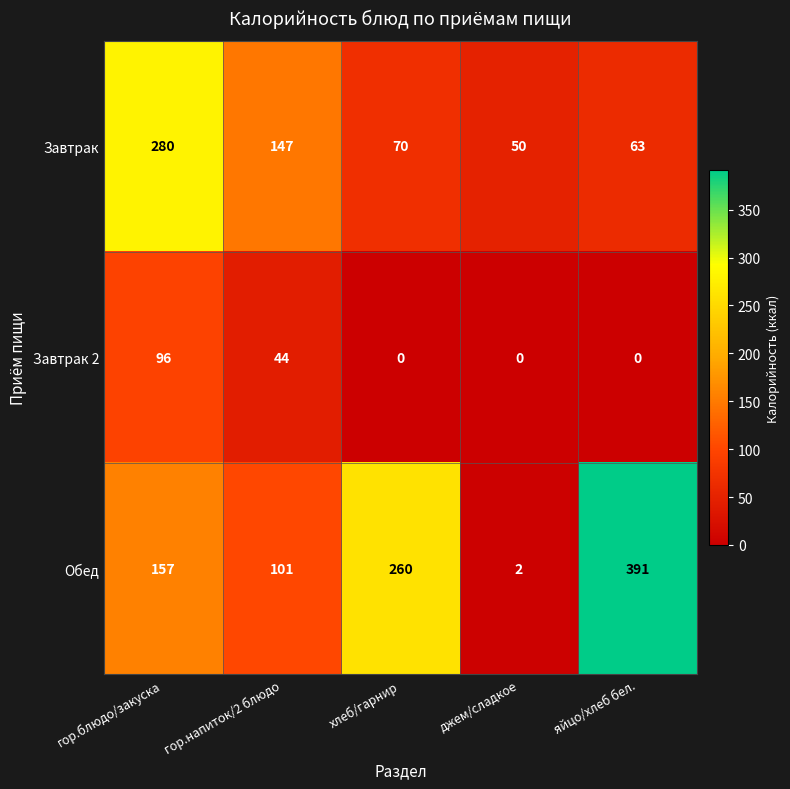

List the series in order of their overall mean, lowest first.

Завтрак 2, Завтрак, Обед